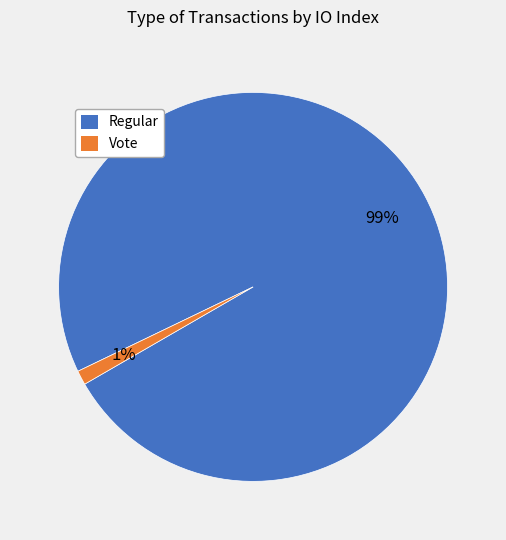

To the nearest percent, what is the average slice percentage?

50%